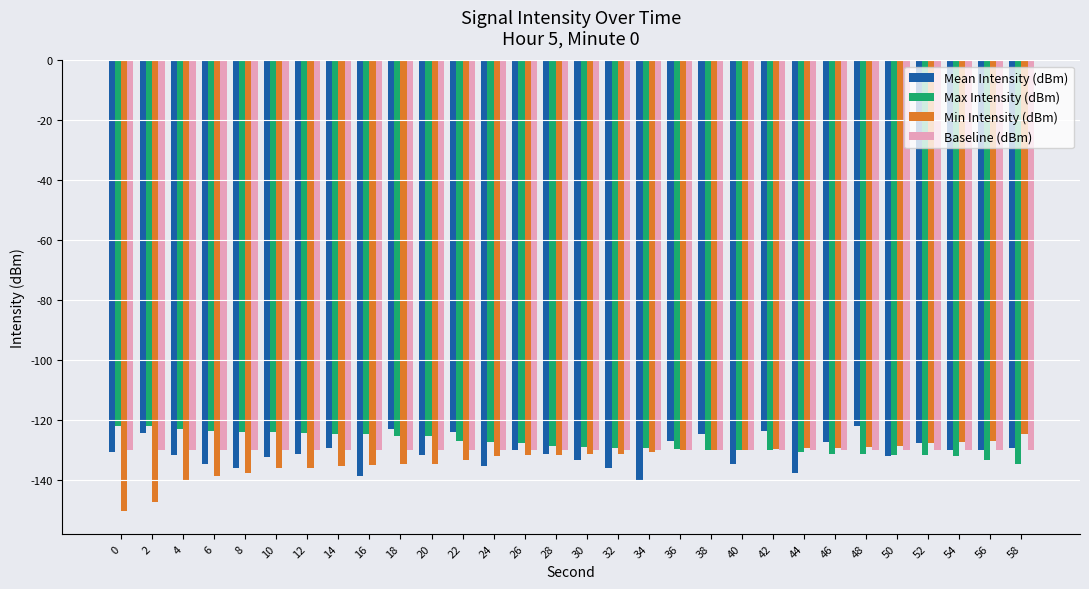

The Mean Intensity (dBm) series shows -242.3 at 24. True or false?

False